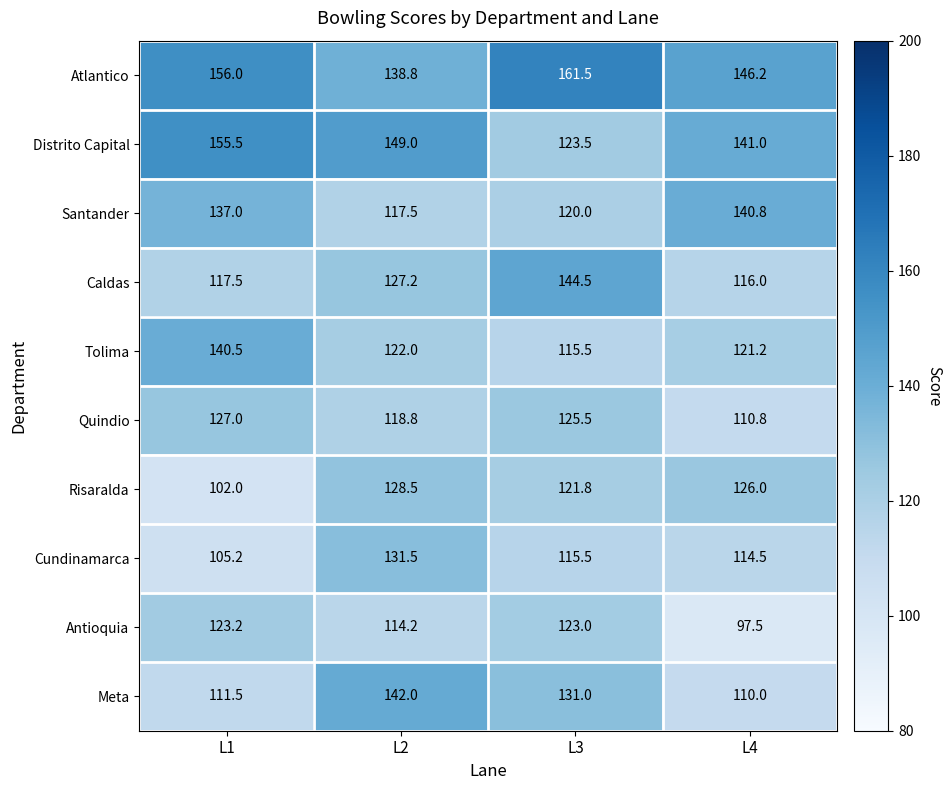

Where is Cundinamarca nearest to the value 118?

L3